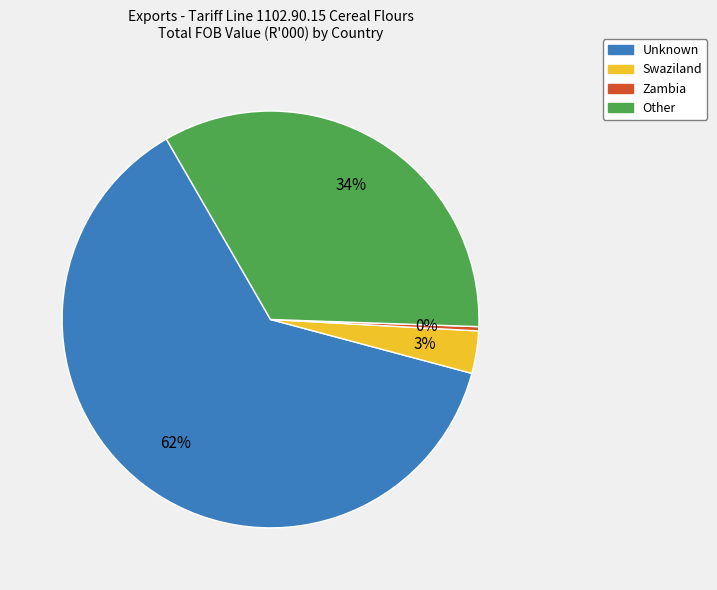

Is there a majority slice in this chart?

Yes